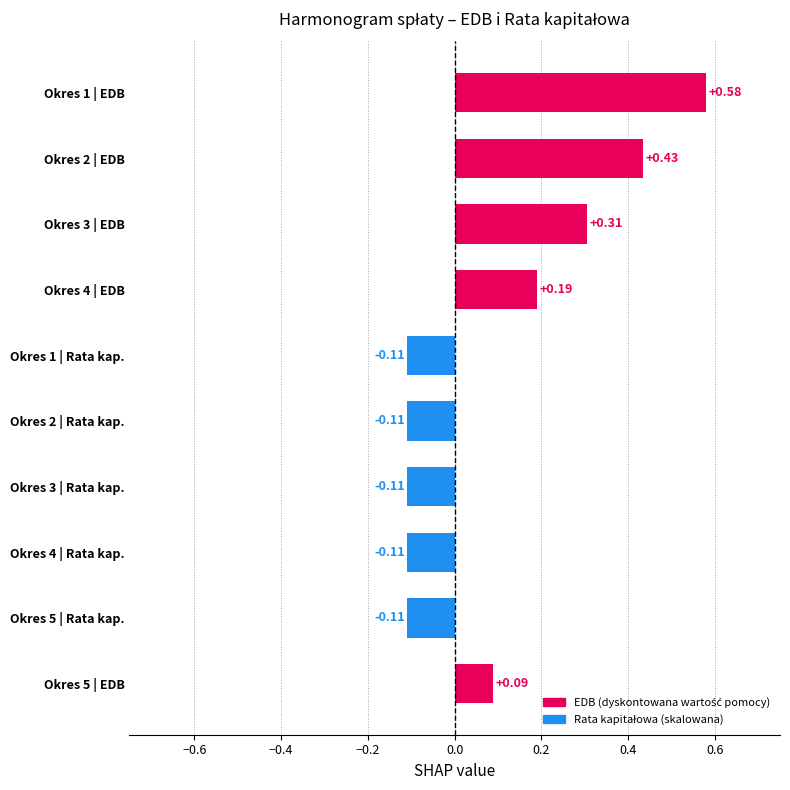

Which has a higher value, Okres 3 | EDB or Okres 1 | EDB?

Okres 1 | EDB